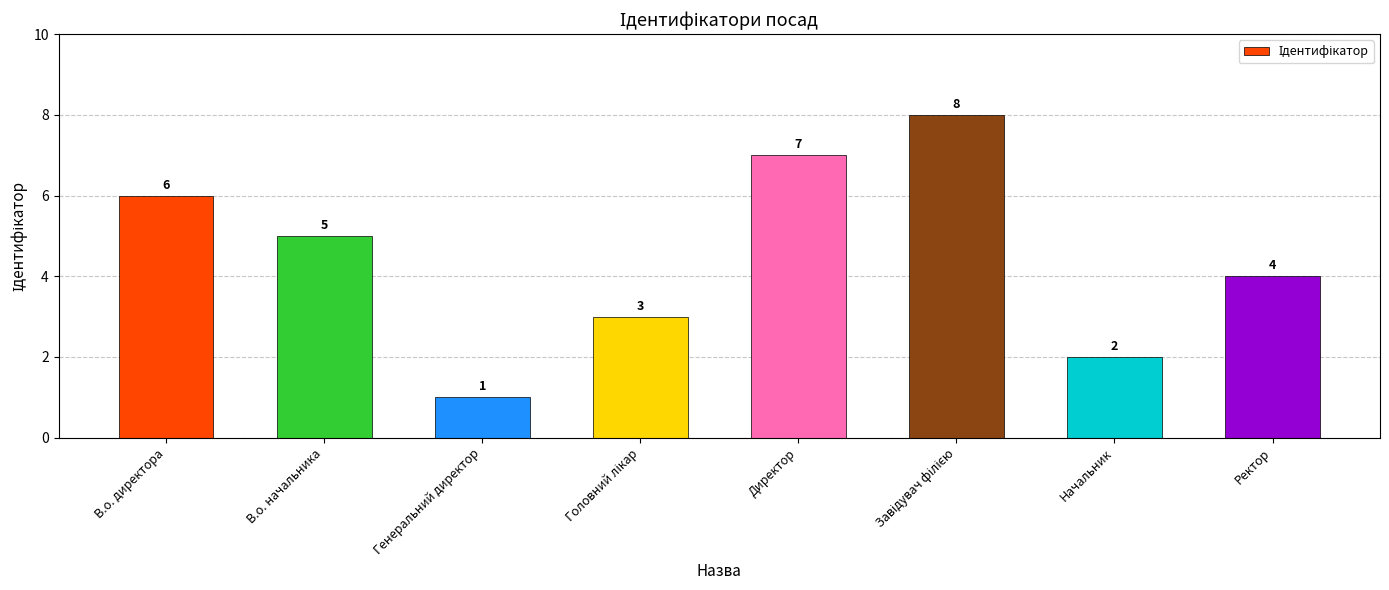

Which label corresponds to the smallest value in the chart?

Генеральний директор